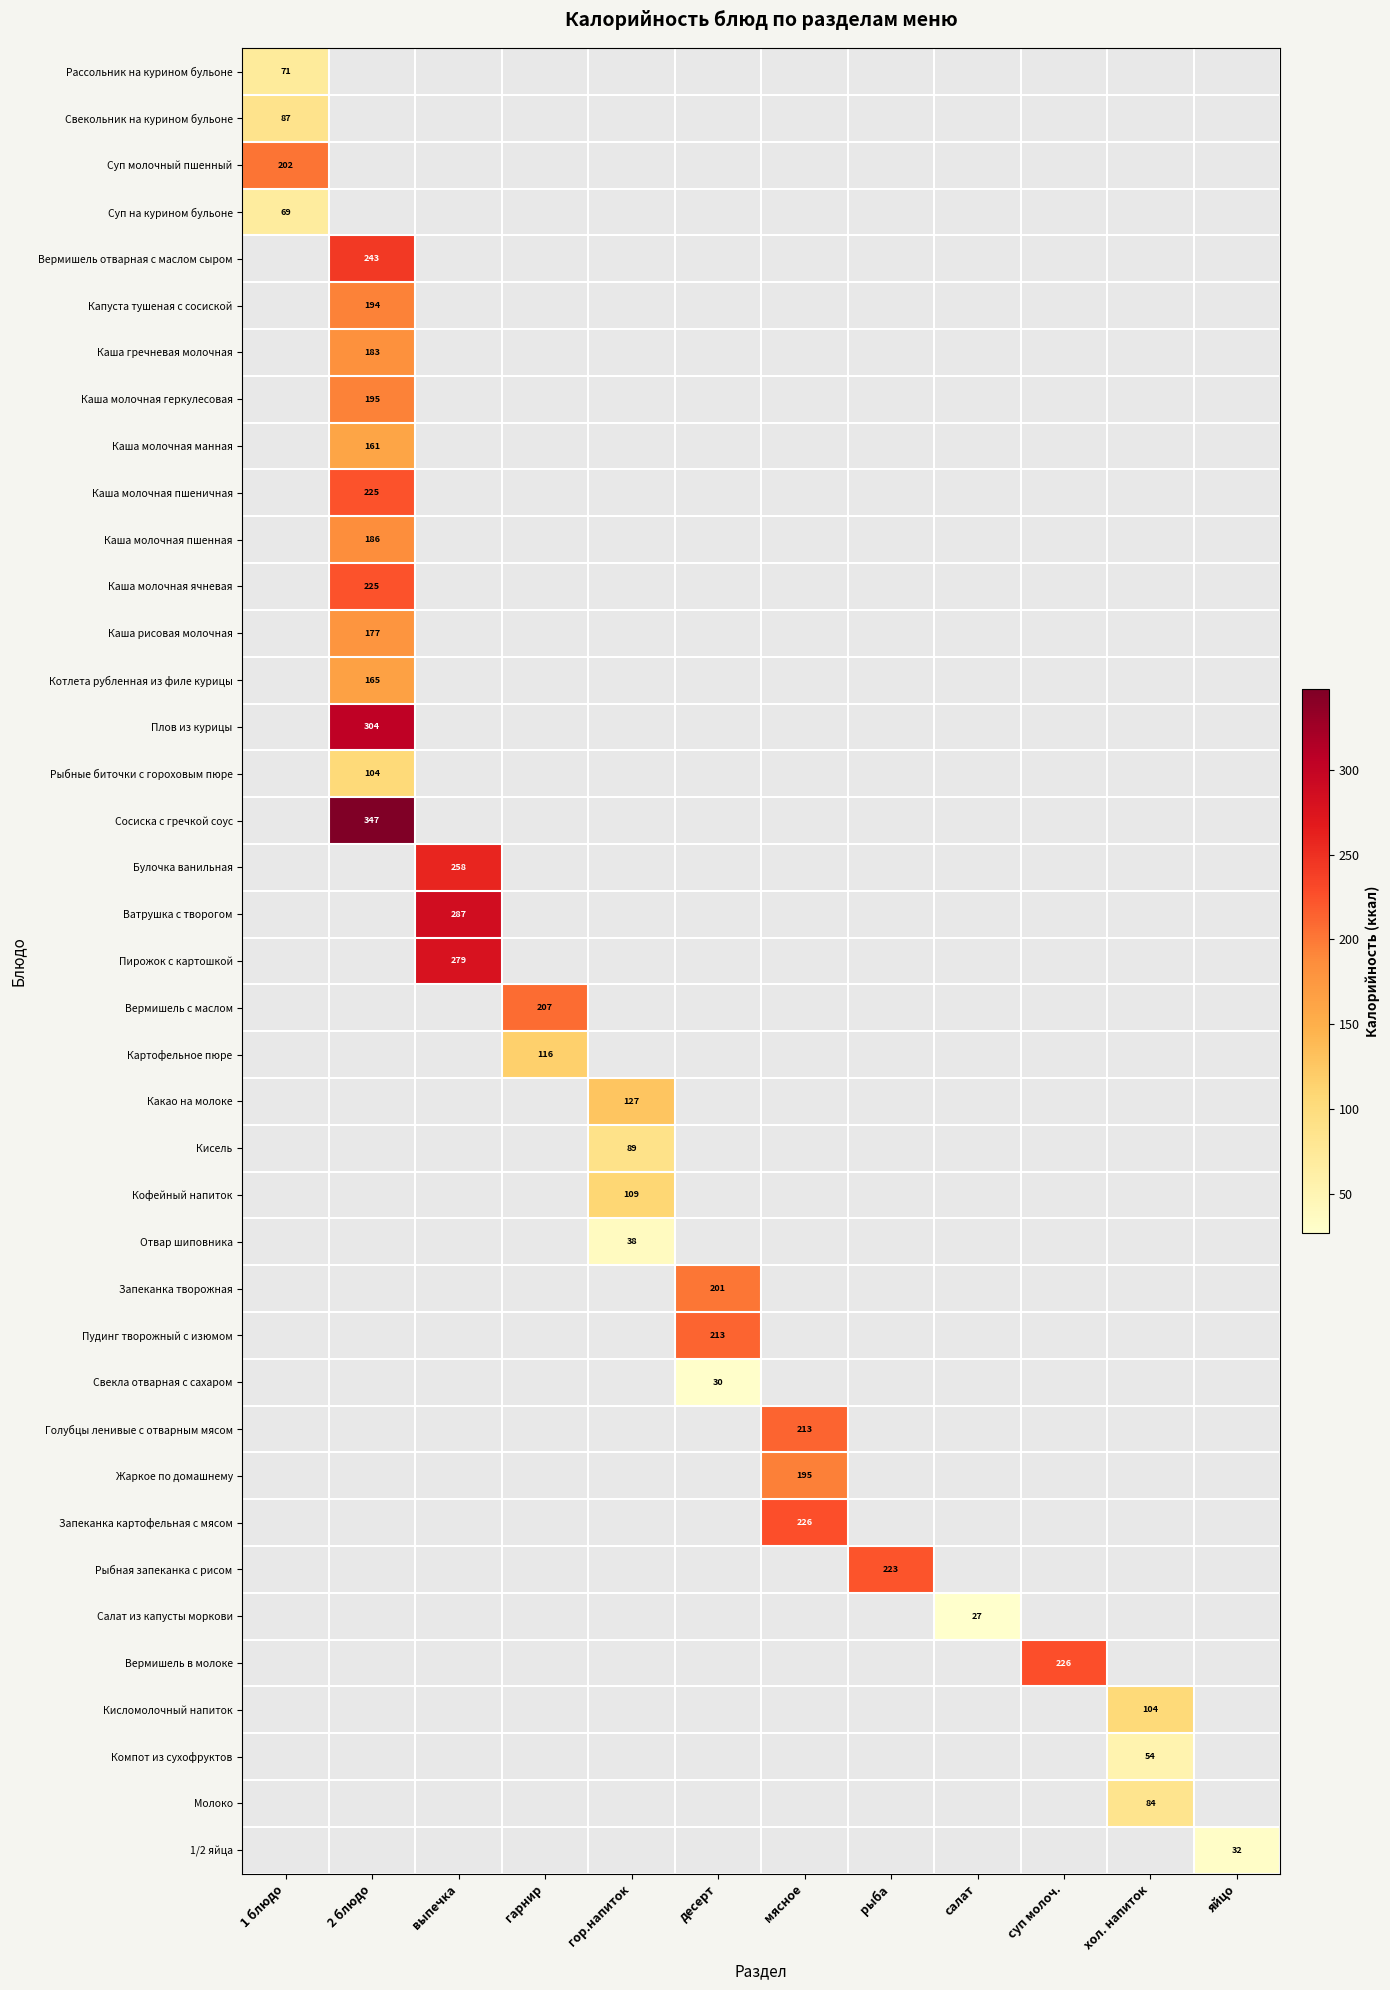

At how many categories does at least one series exceed 203?

7